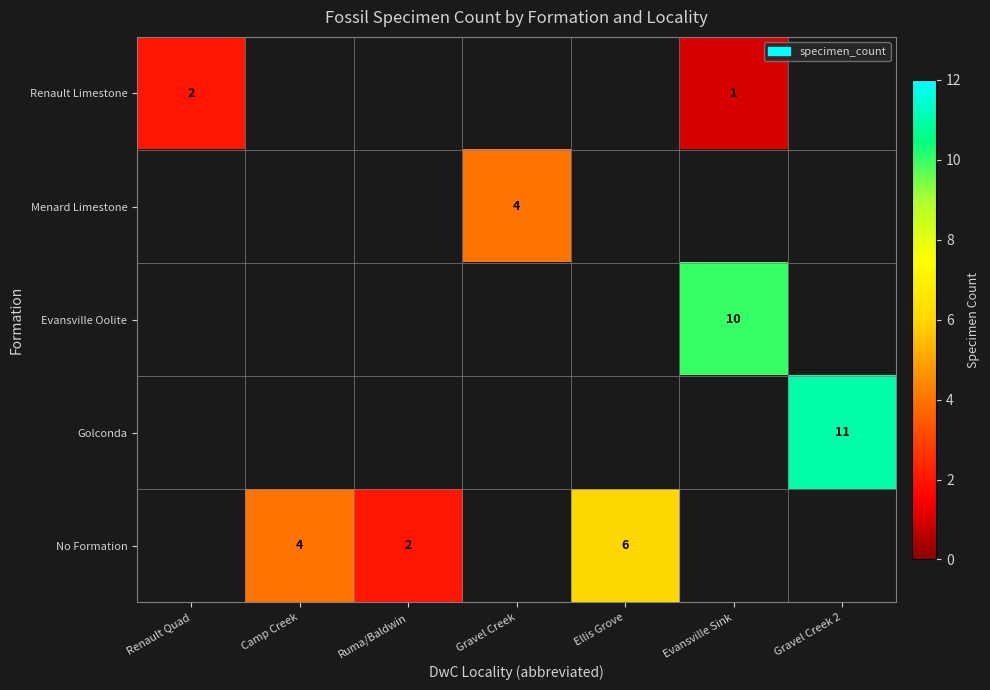

Count the number of categories in the chart.

7